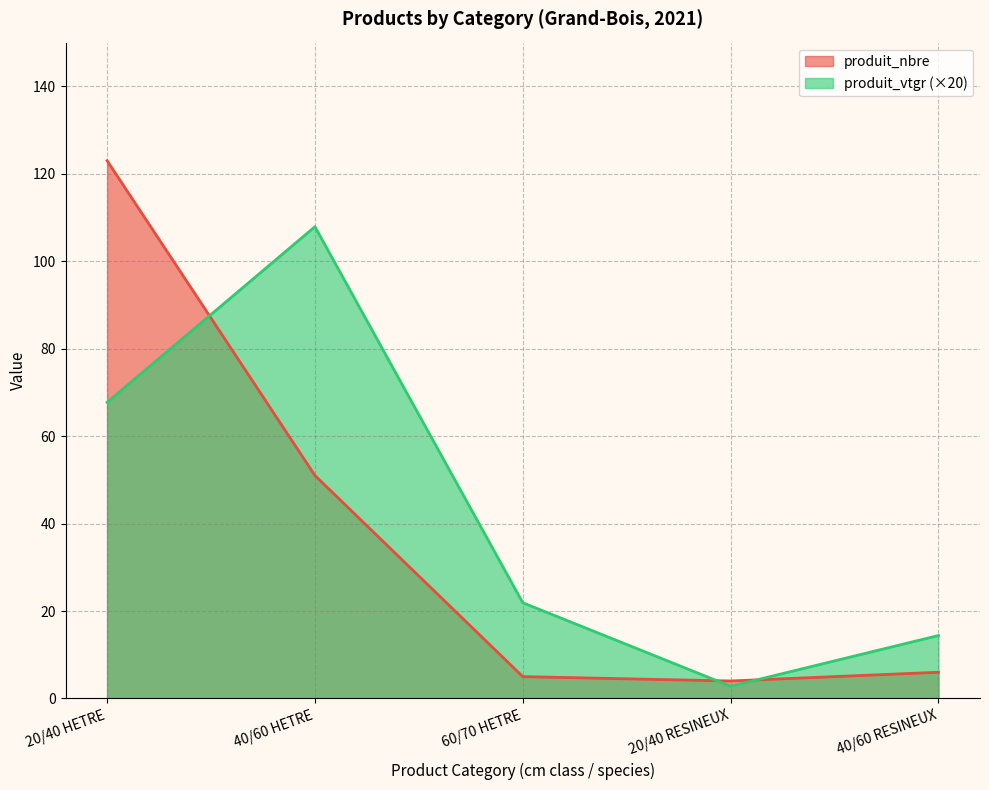

What is the difference between the highest and lowest values at 20/40 RESINEUX?

1.2